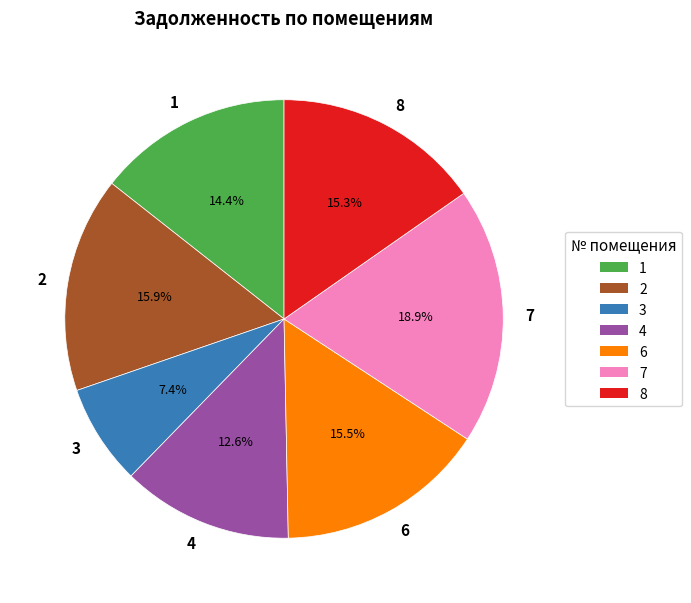

Does any single category account for the majority?

No